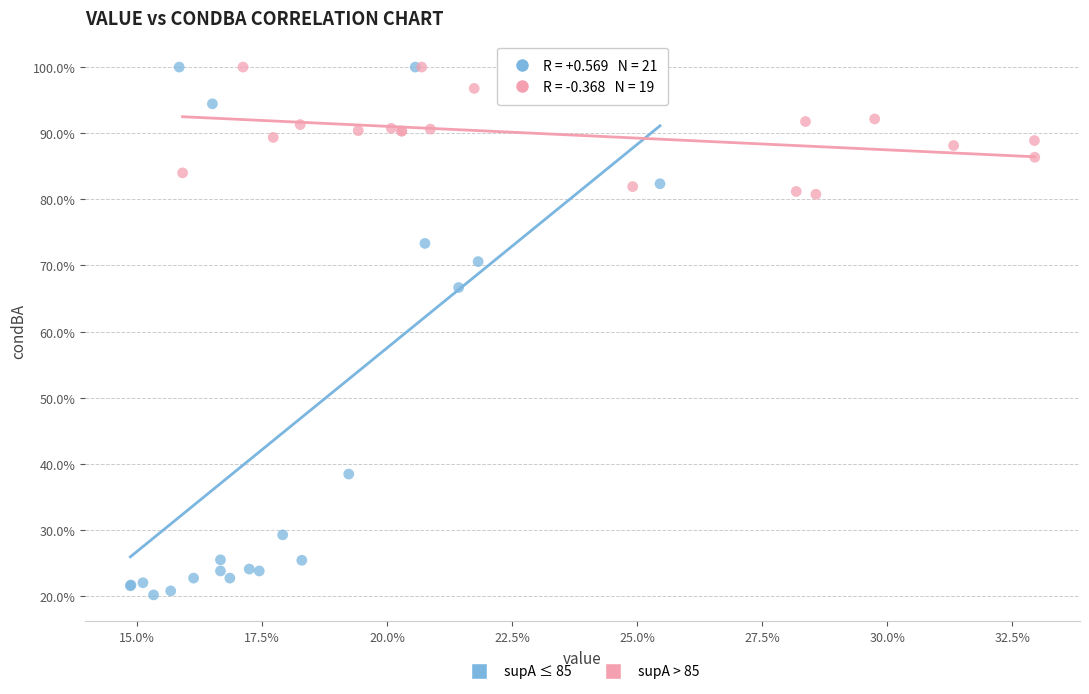

What are all the series names shown in the legend?

supA ≤ 85, supA > 85